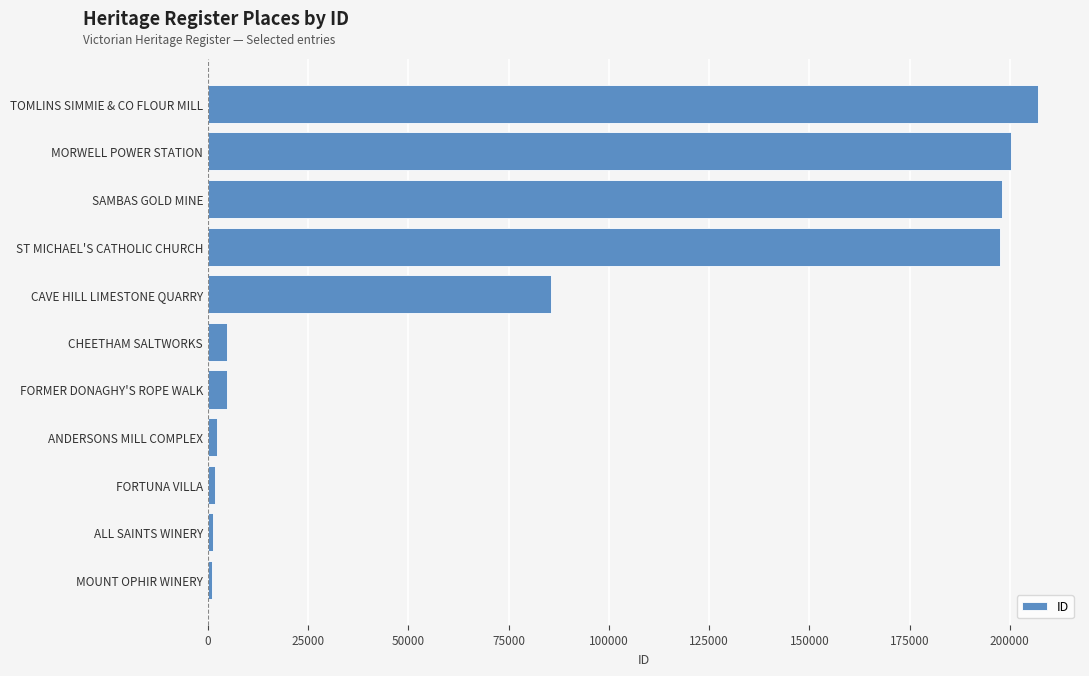

What is the ratio of the value at TOMLINS SIMMIE & CO FLOUR MILL to the value at SAMBAS GOLD MINE?

1.0